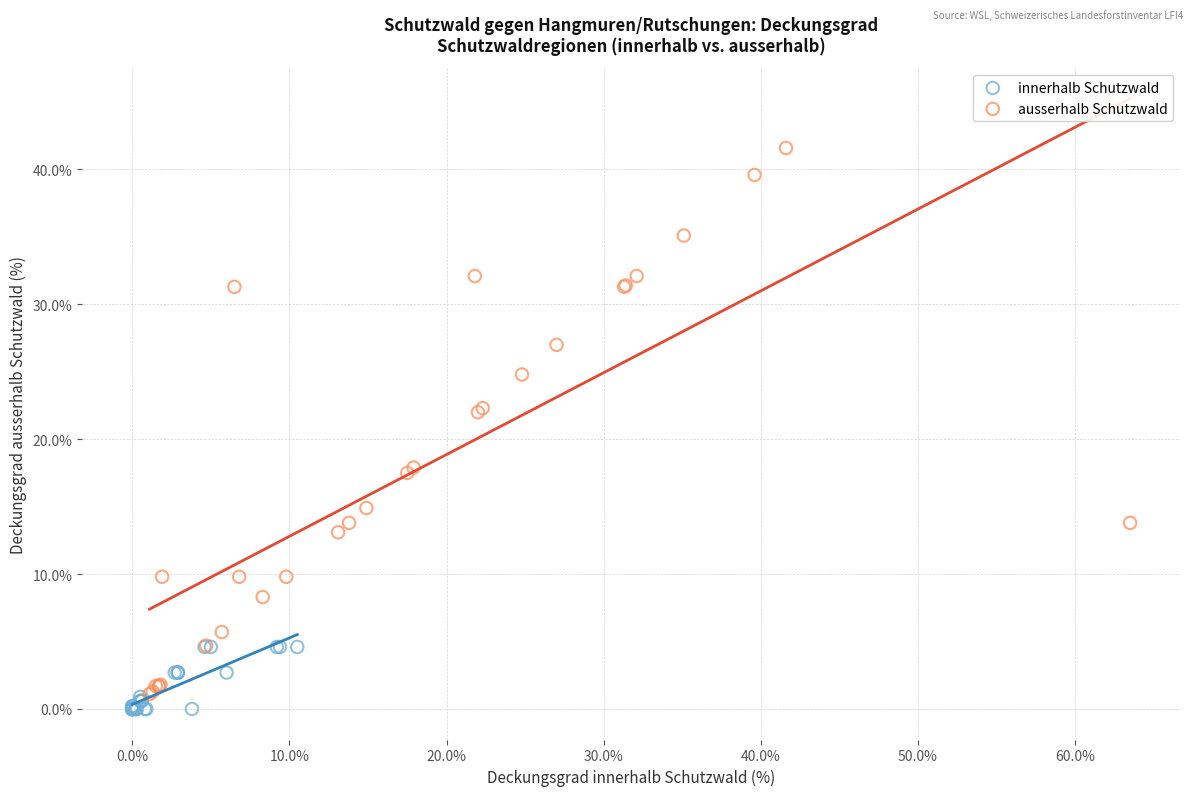

Which series has the largest Y range (max minus min)?

ausserhalb Schutzwald